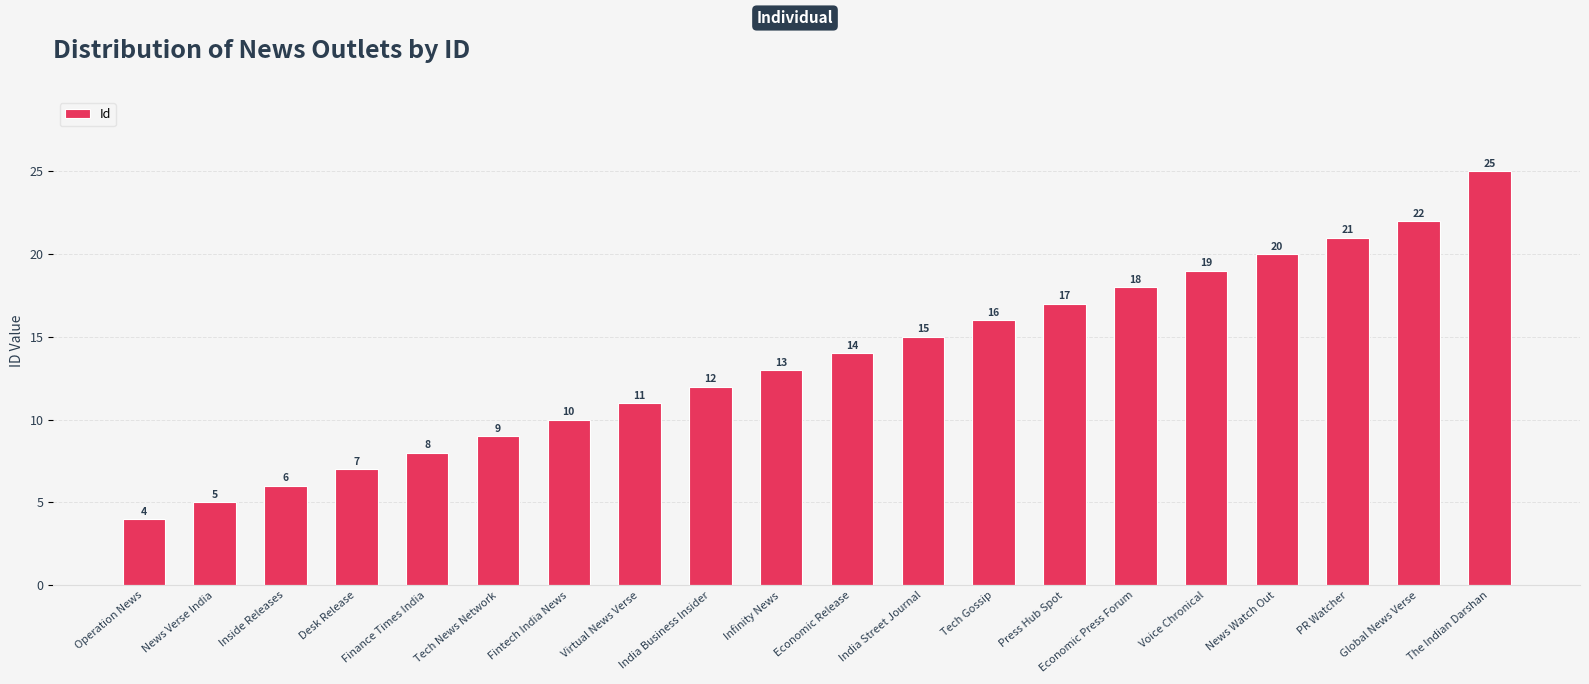

Between Global News Verse and Infinity News, which is larger?

Global News Verse